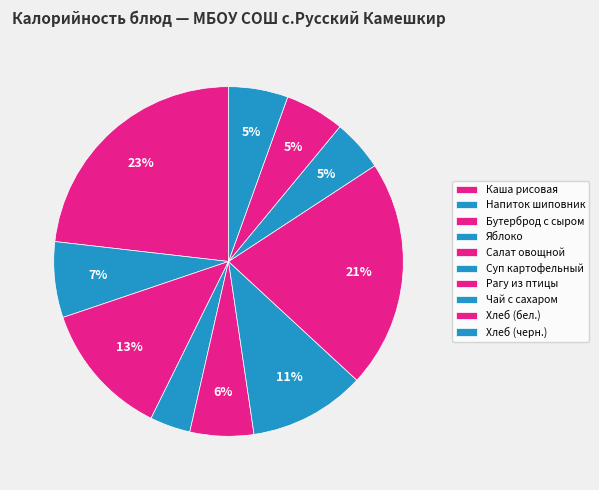

How many slices are in this pie chart?

10